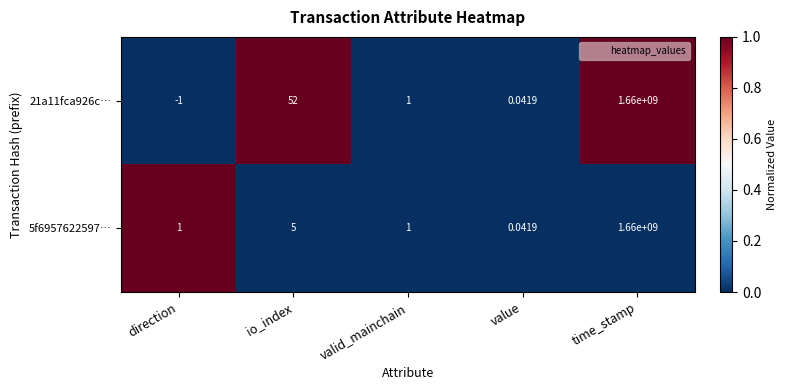

Which category has the lowest value in the 5f6957622597… series?

value